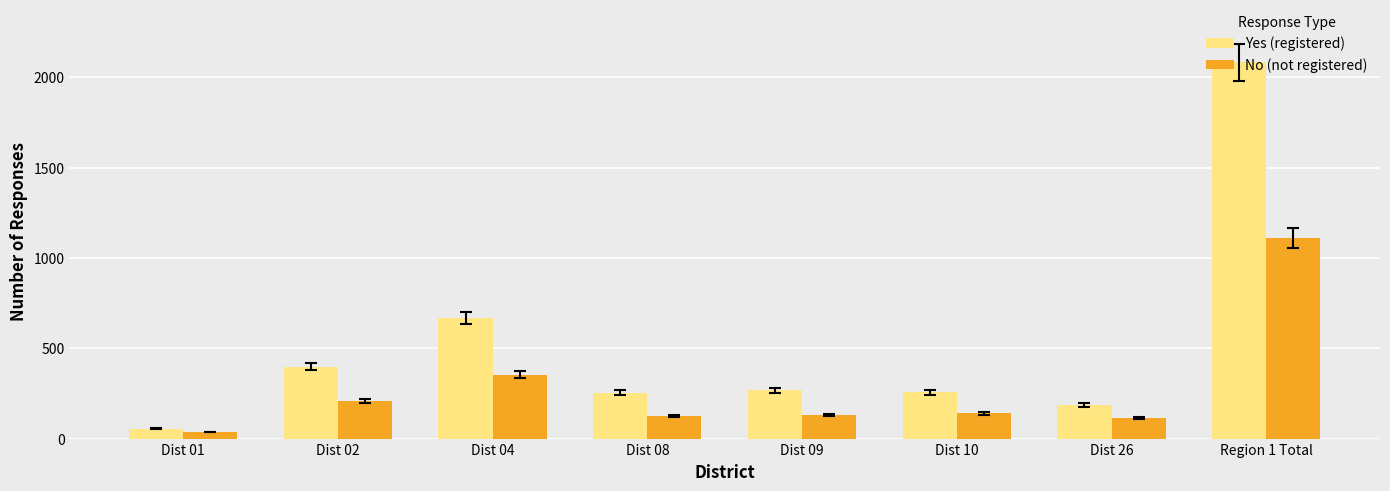

What is the lowest value of the No (not registered) series?

36